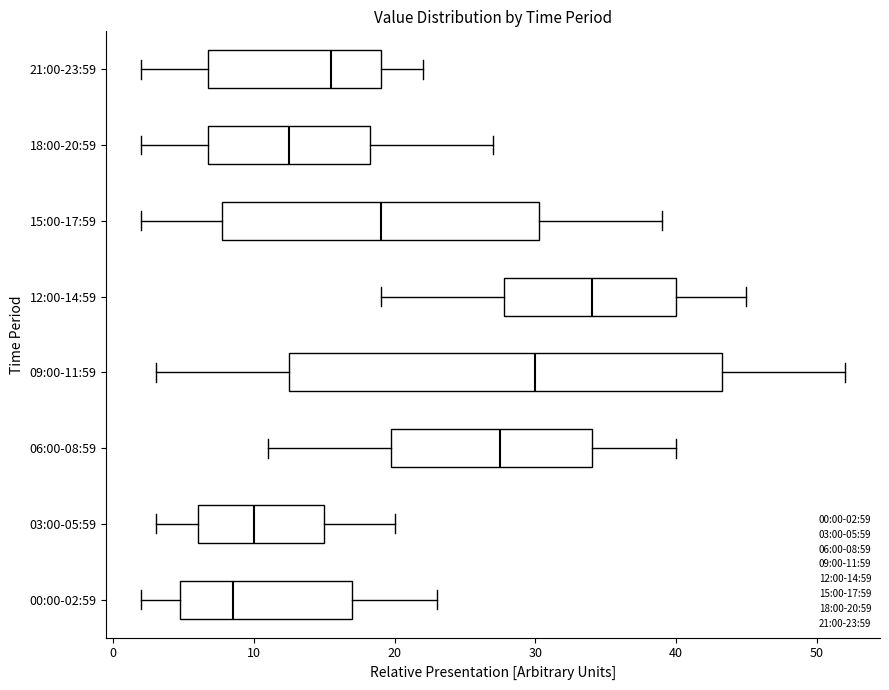

Where does the left whisker of the box for 15:00-17:59 end on the x-axis? The values are not printed on the chart, so give them approximately, as read against the axis.

2